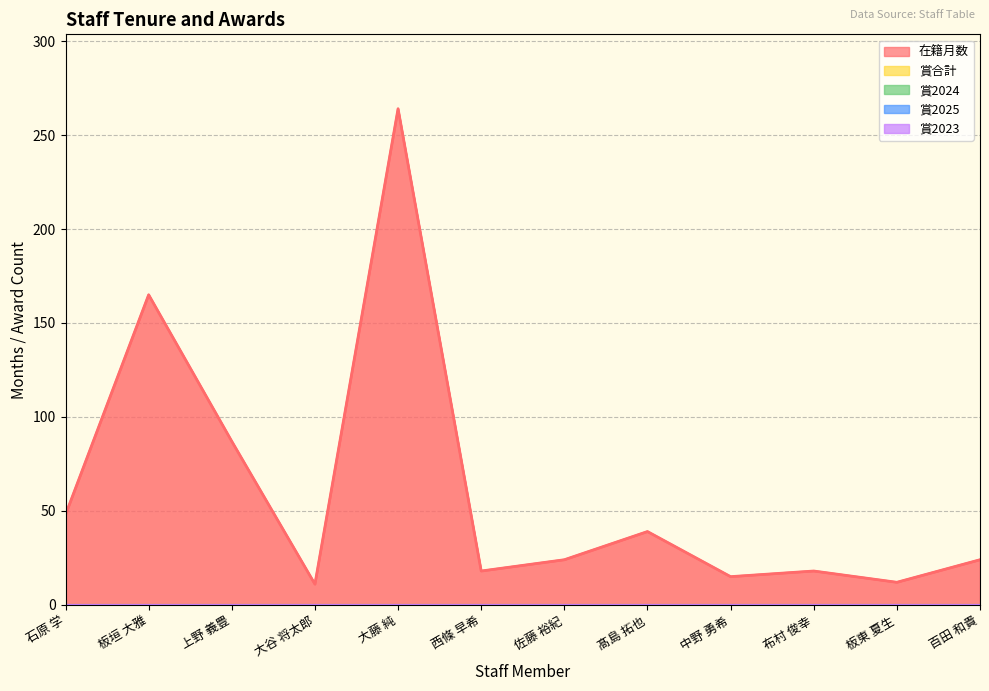

At which label does 賞2025 reach its peak?

石原 学